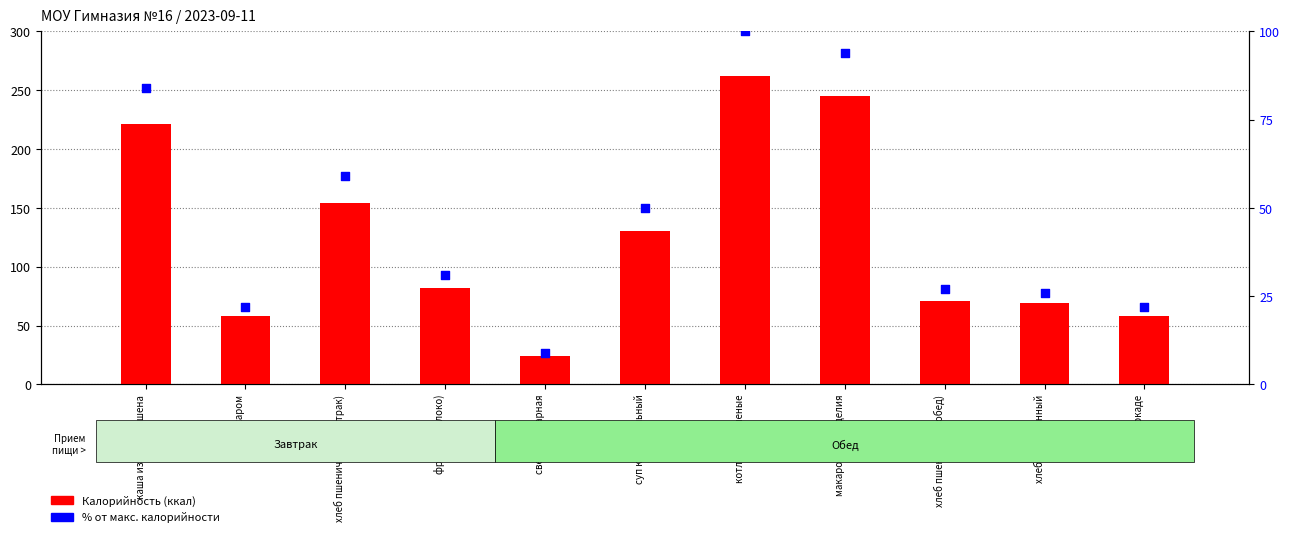

Which series has the widest spread of Y values?

Калорийность